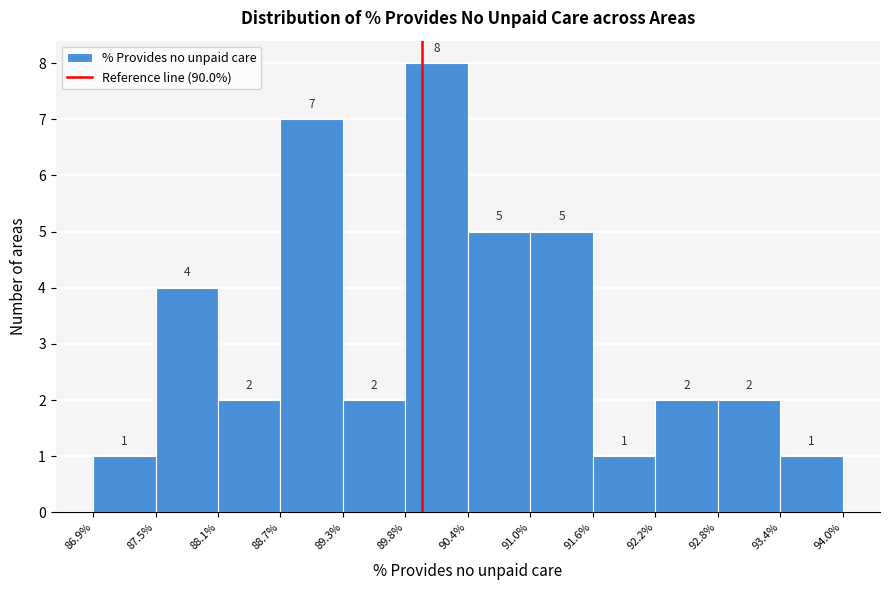

Reading left to right, list every bar in this chart as the range it spans on the x-axis followed by its height.

86.9% to 87.5%: 1
87.5% to 88.1%: 4
88.1% to 88.7%: 2
88.7% to 89.3%: 7
89.3% to 89.8%: 2
89.8% to 90.4%: 8
90.4% to 91.0%: 5
91.0% to 91.6%: 5
91.6% to 92.2%: 1
92.2% to 92.8%: 2
92.8% to 93.4%: 2
93.4% to 94.0%: 1